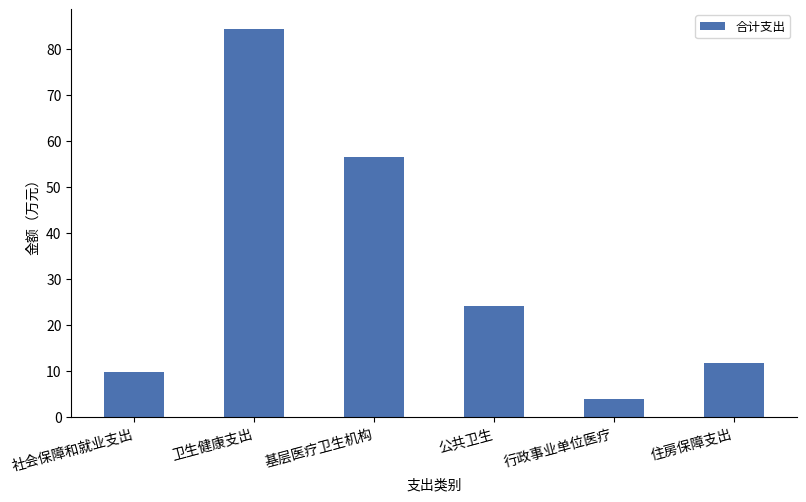

At which label does the data first exceed 24?

卫生健康支出